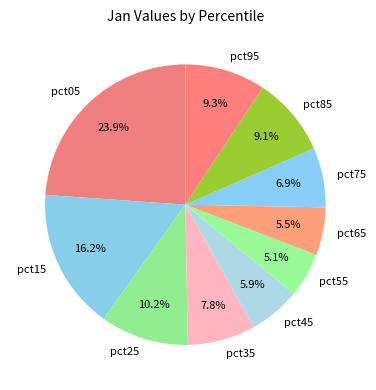

Between pct55 and pct25, which is larger?

pct25